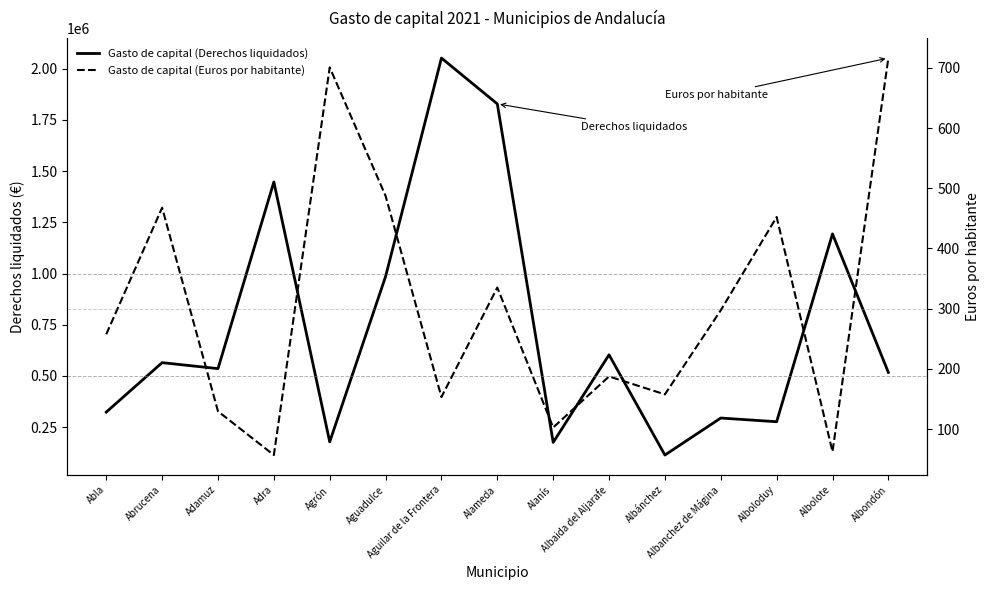

Between Albánchez and Albolote, which series saw the biggest shift?

Gasto de capital (Derechos liquidados)